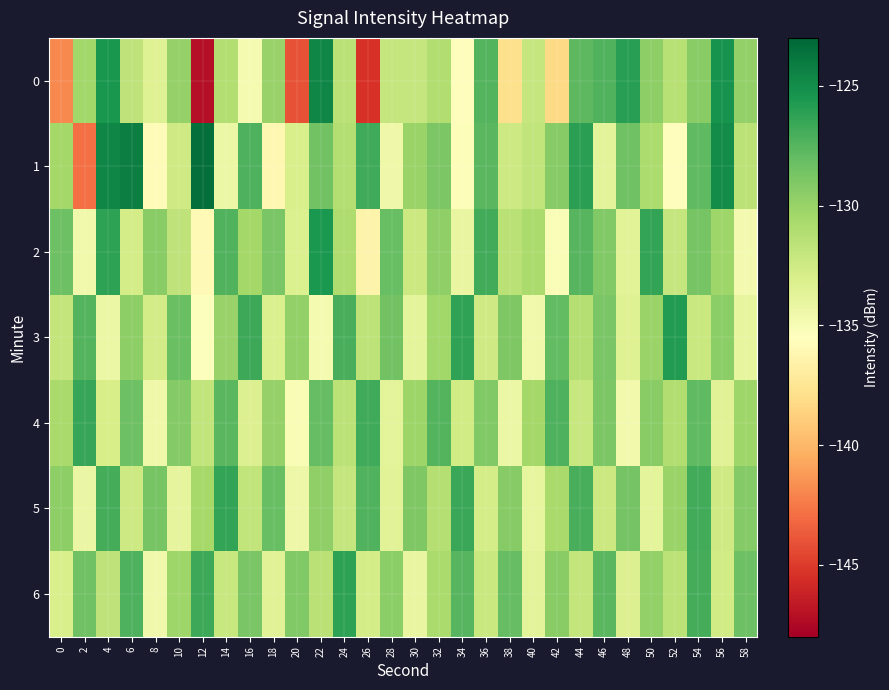

Rank the series at 26 from highest to lowest value.

1, 4, 5, 3, 6, 2, 0